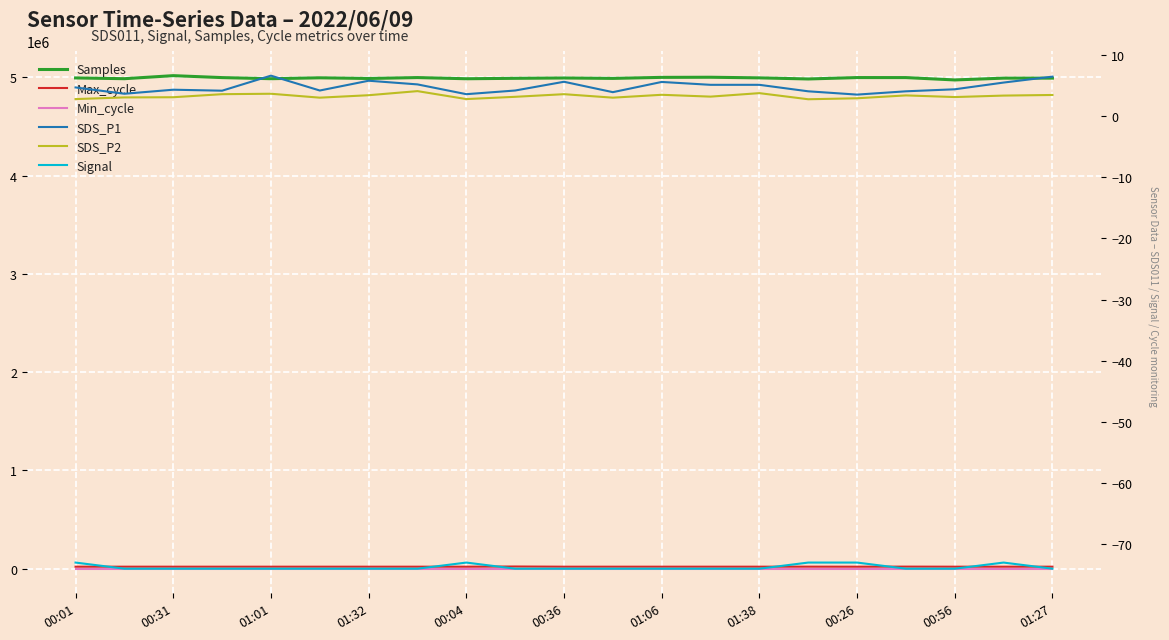

The value of Min_cycle at 17 is 28.0. True or false?

True